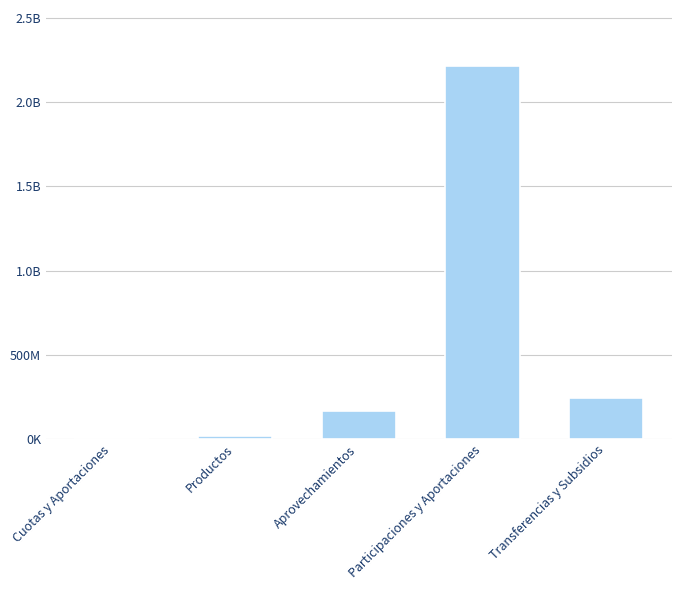

Rank the categories by value from lowest to highest.

Cuotas y Aportaciones, Productos, Aprovechamientos, Transferencias y Subsidios, Participaciones y Aportaciones